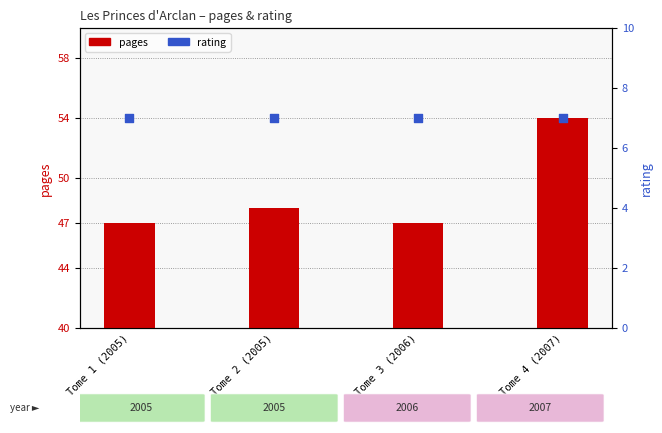

What is the total value across all series at Tome 3 (2006)?

54